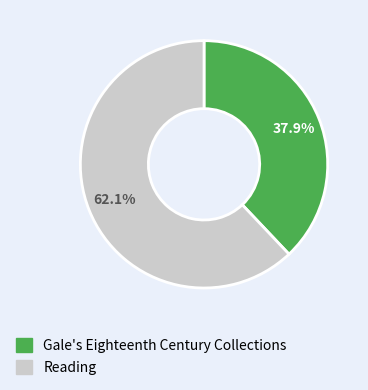

Which has a higher value, Reading or Gale's Eighteenth Century Collections?

Reading